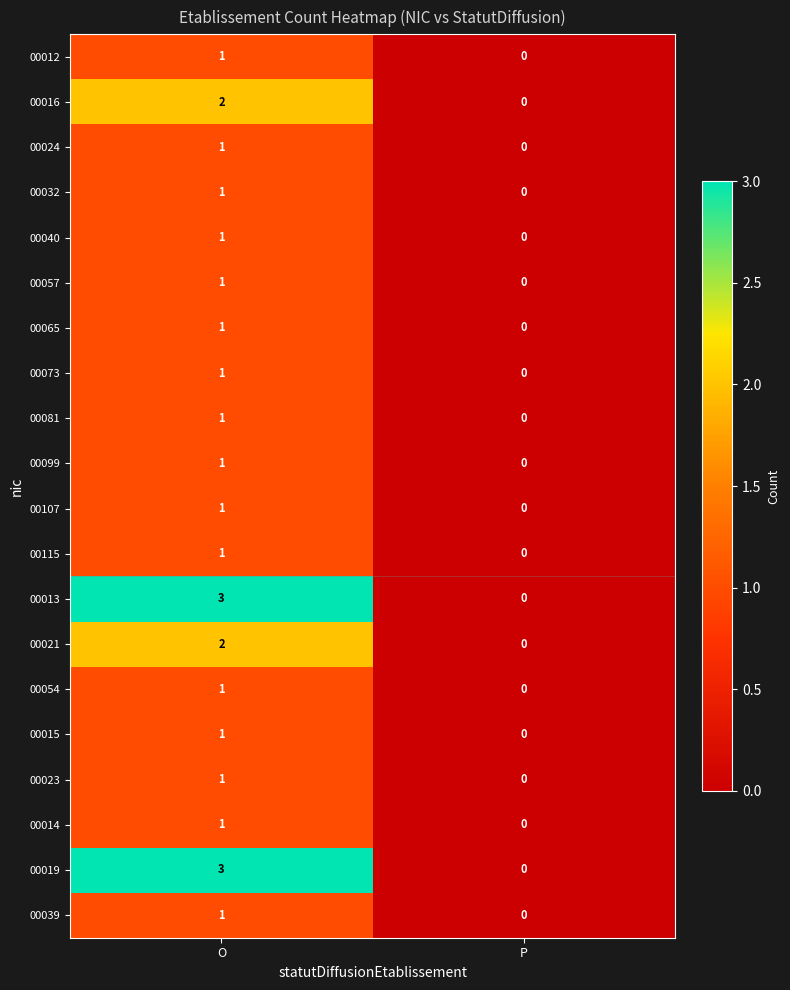

Is it true that 00115 equals 0 at P?

True